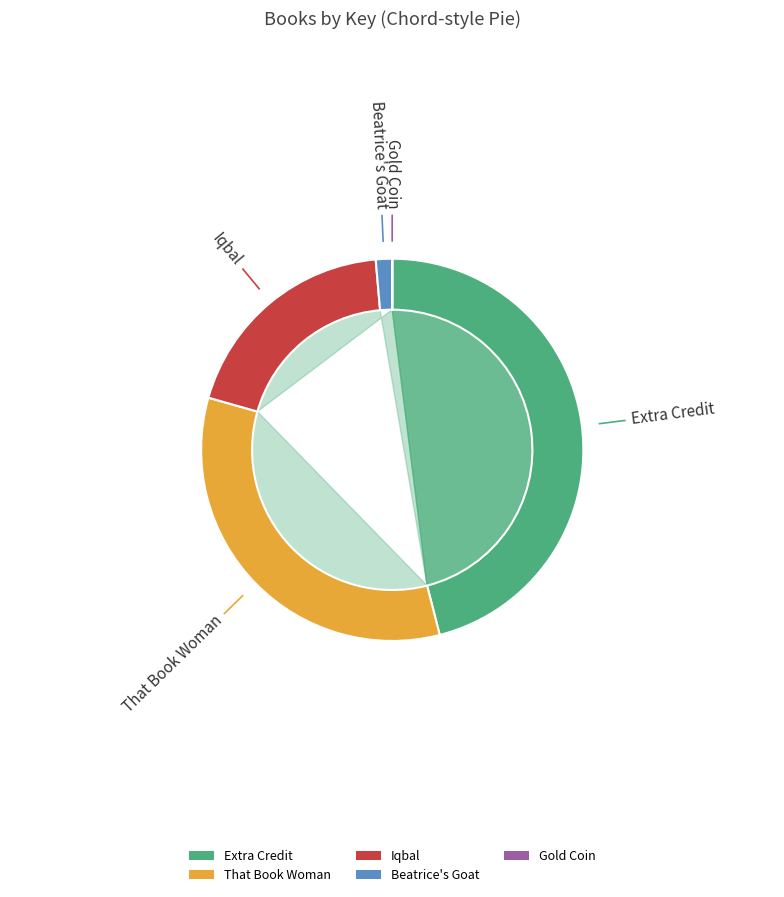

Is there a majority slice in this chart?

No